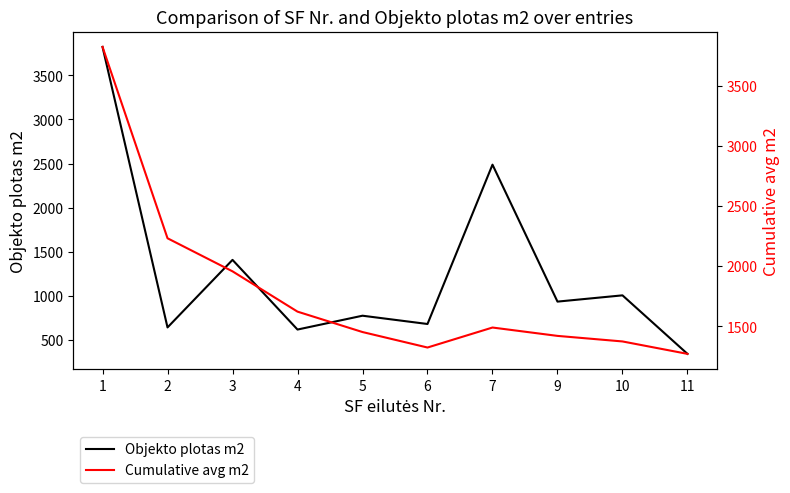

Which series has the largest total across all categories?

Cumulative avg m2